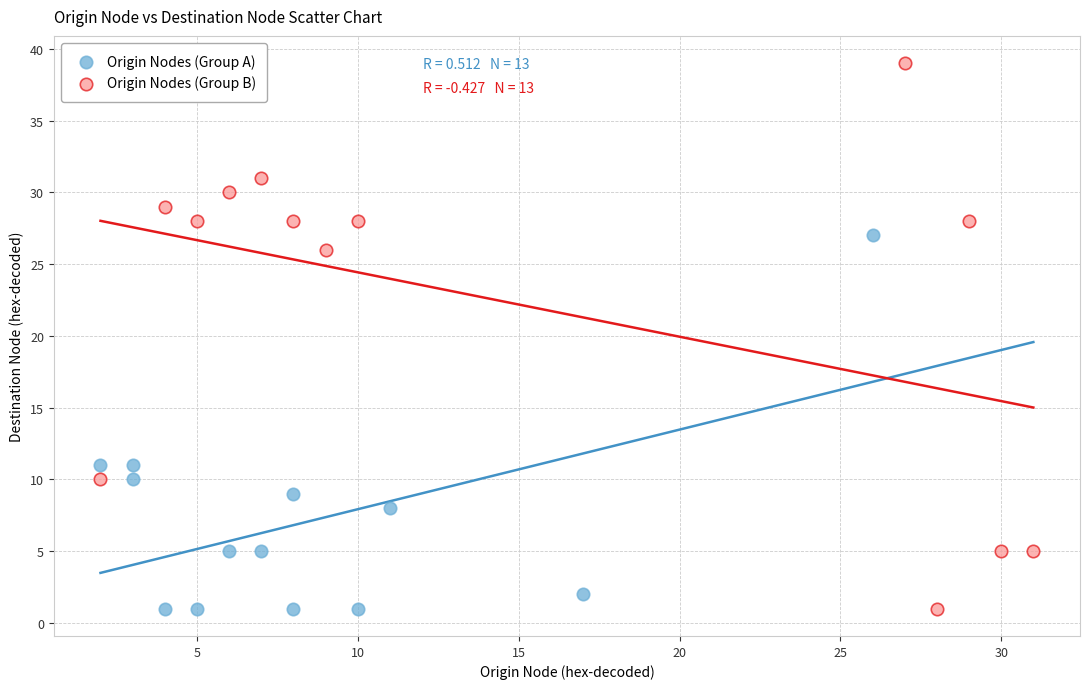

What are all the series names shown in the legend?

Origin Nodes (Group A), Origin Nodes (Group B)